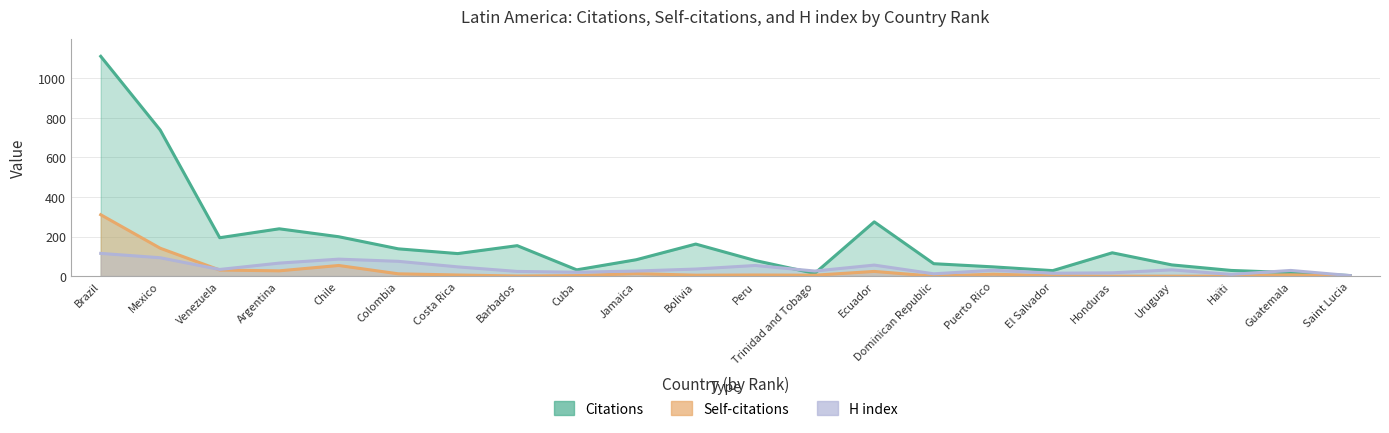

True or false: Self-citations has more than 2 points higher than both neighbors.

True